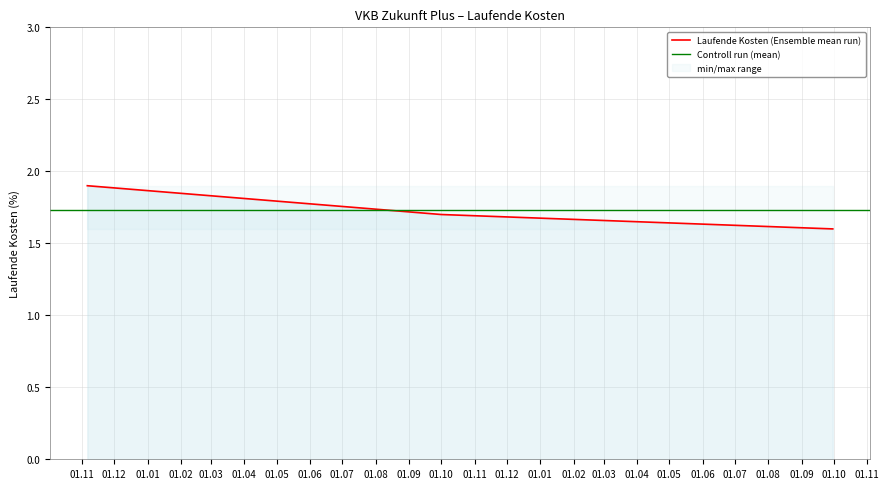

What is the greatest value displayed?

1.9